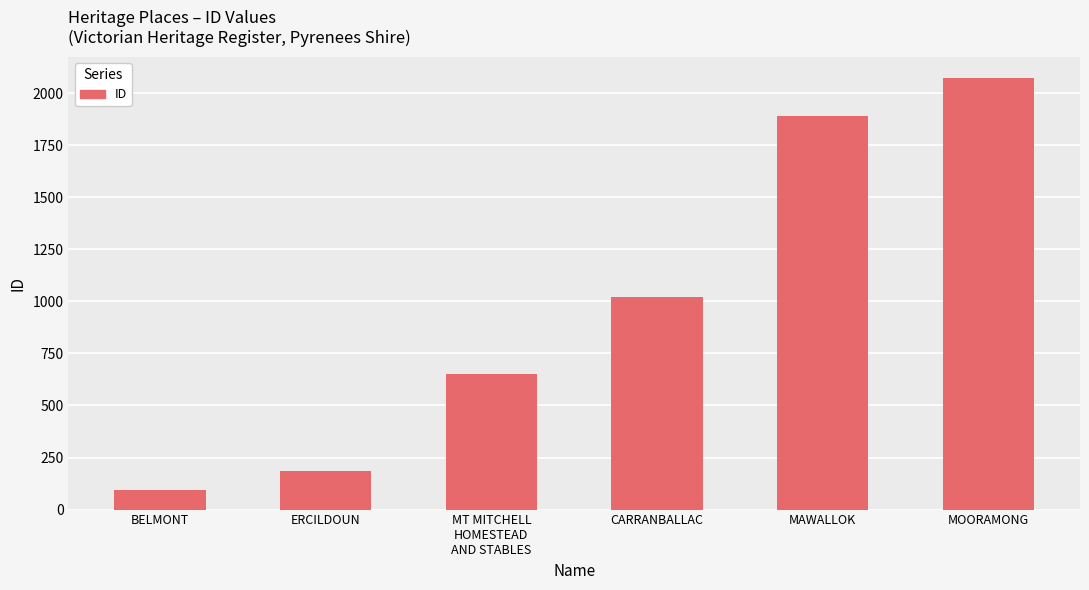

What is the smallest value displayed?

95